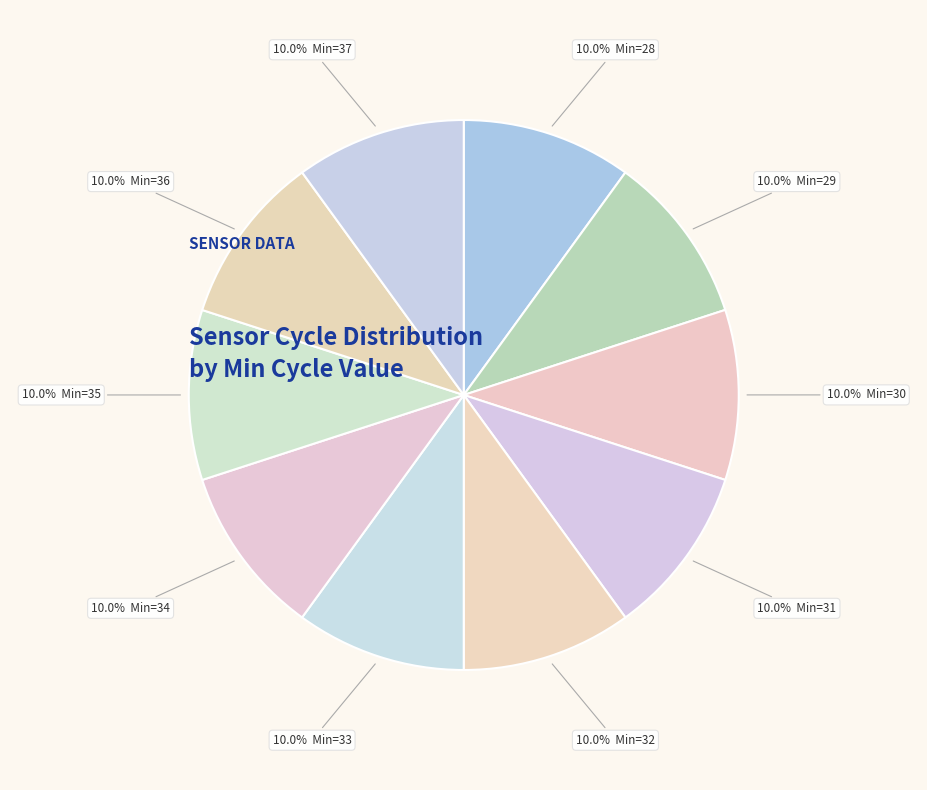

How many slices are in this pie chart?

10